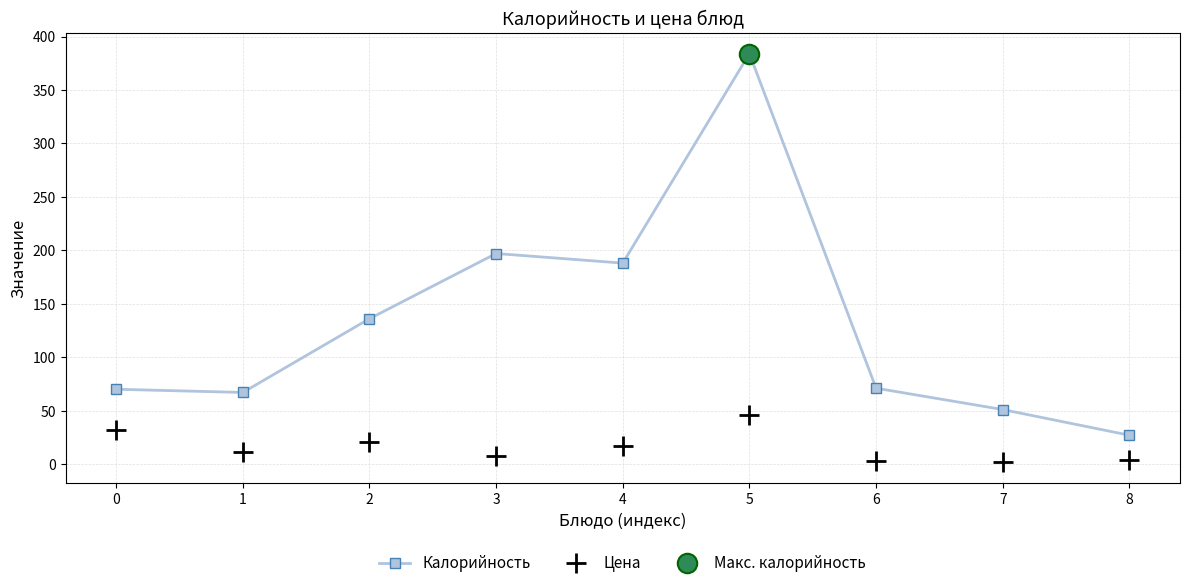

What is the minimum value shown in the chart?

1.7